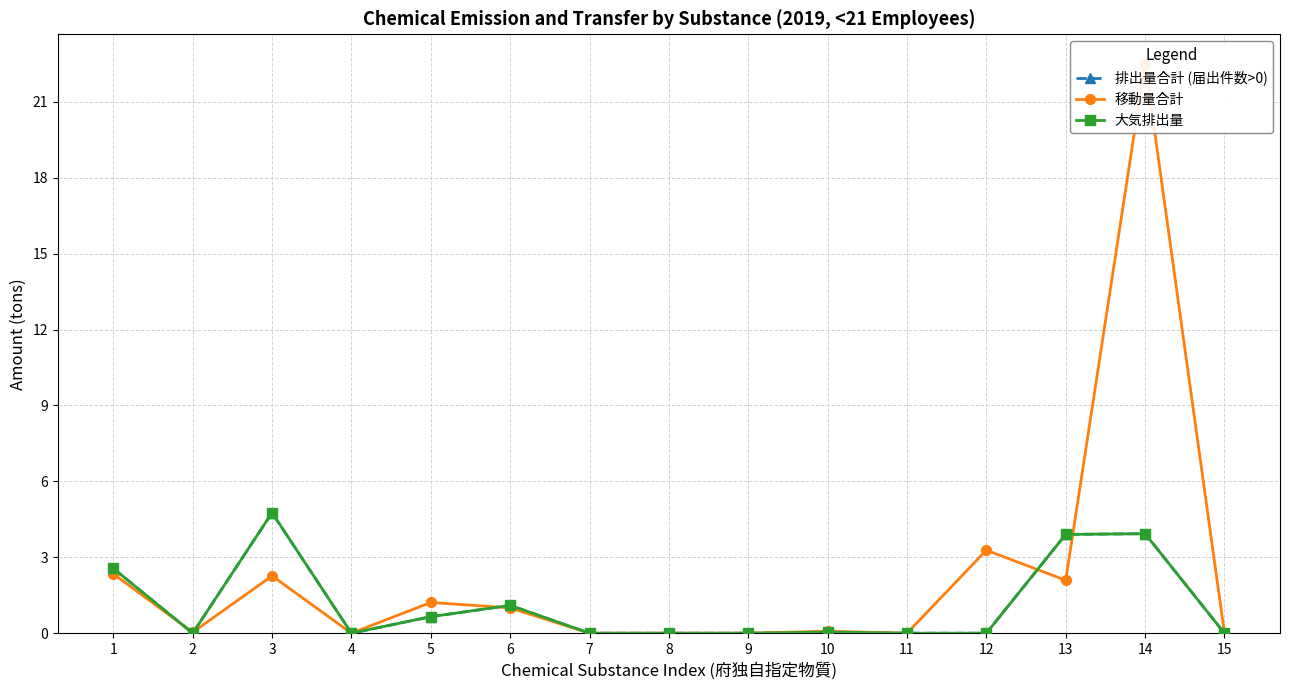

What is the difference between the second highest and second lowest values in the 移動量合計 series?

3.3